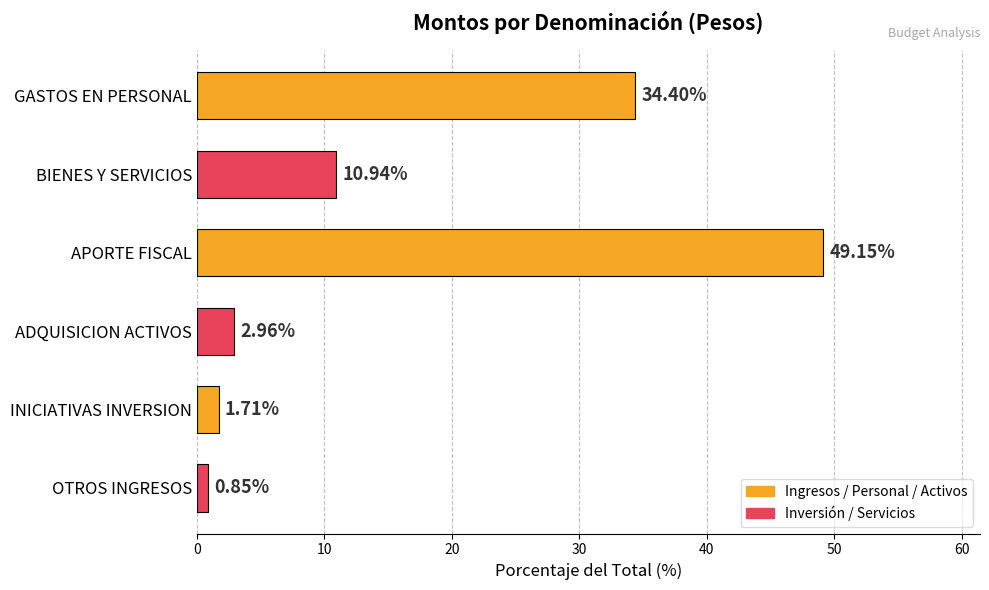

Rank the categories by value from lowest to highest.

OTROS INGRESOS, INICIATIVAS INVERSION, ADQUISICION ACTIVOS, BIENES Y SERVICIOS, GASTOS EN PERSONAL, APORTE FISCAL